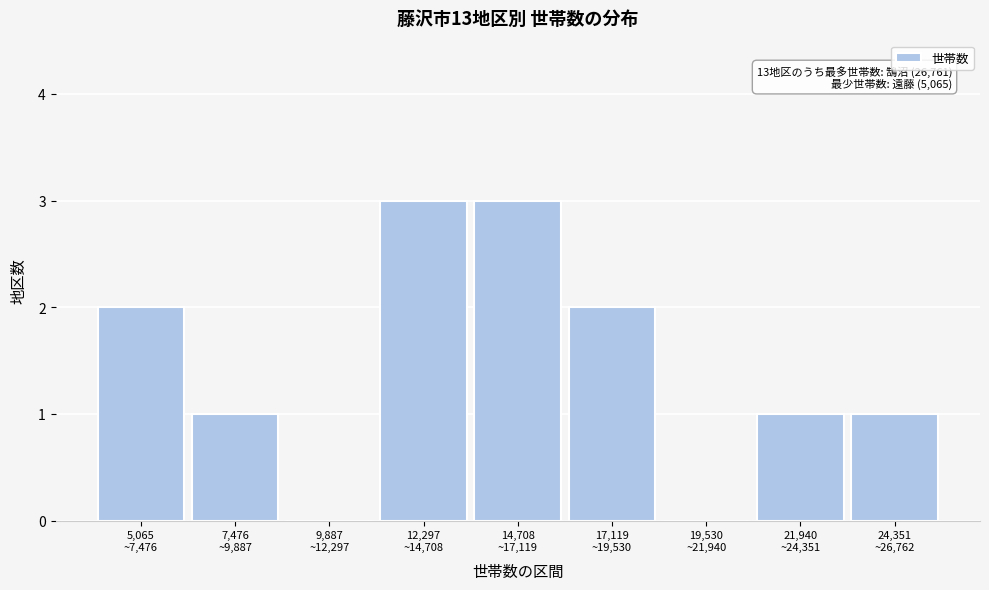

How many categories are shown in the chart?

9